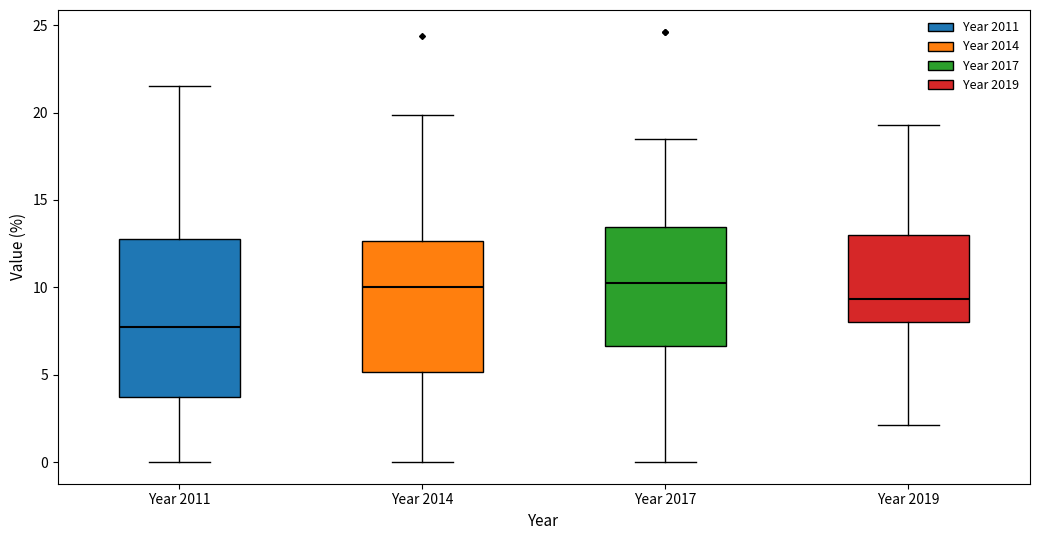

Comparing the boxes themselves (not the whiskers), which one is the tallest?

Year 2011